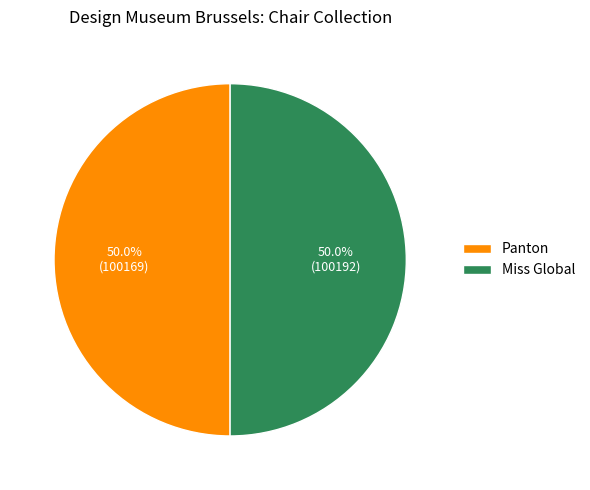

How many slices are in this pie chart?

2